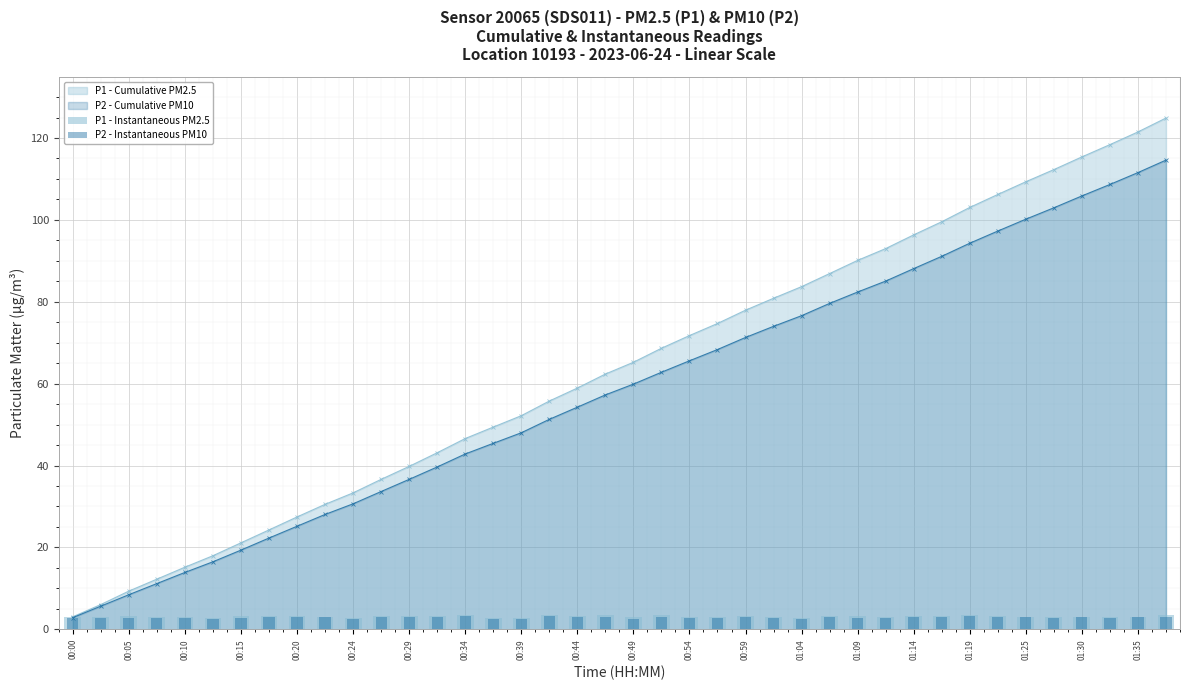

What is the value of the P1 - Instantaneous PM2.5 bar at the 32nd from the left?

3.2